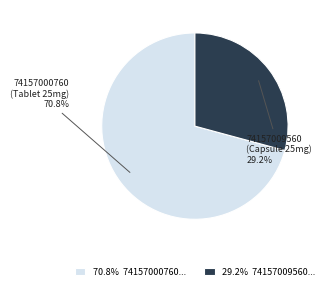

Rank the categories by value from lowest to highest.

74157009560, 74157000760